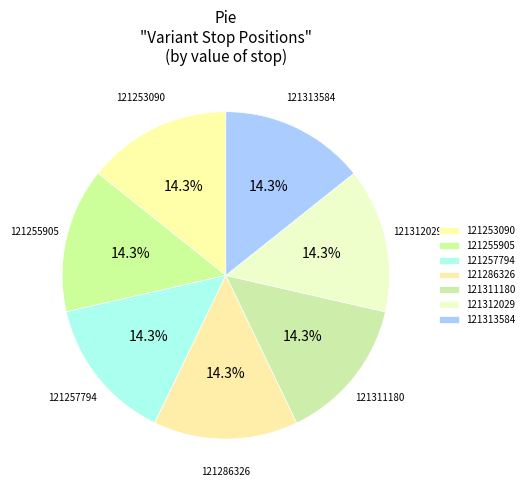

Approximately how many times larger is the value at 121253090 compared to 121311180?

1.0